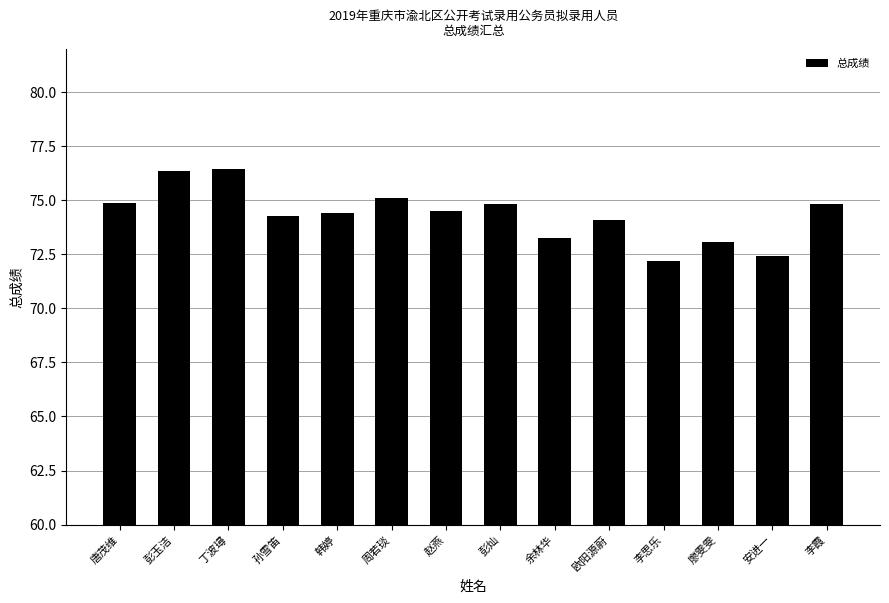

Which has a higher value, 赵燕 or 李思乐?

赵燕